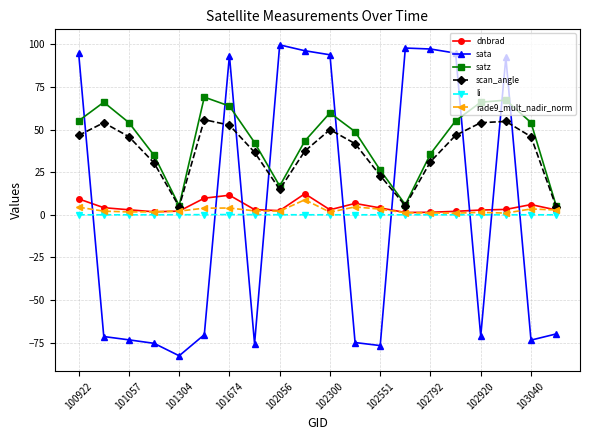

What is the smallest value displayed?

-82.7